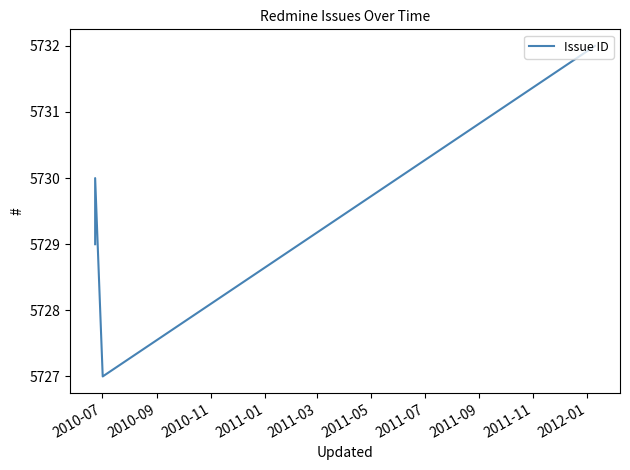

What is the greatest value displayed?

5732